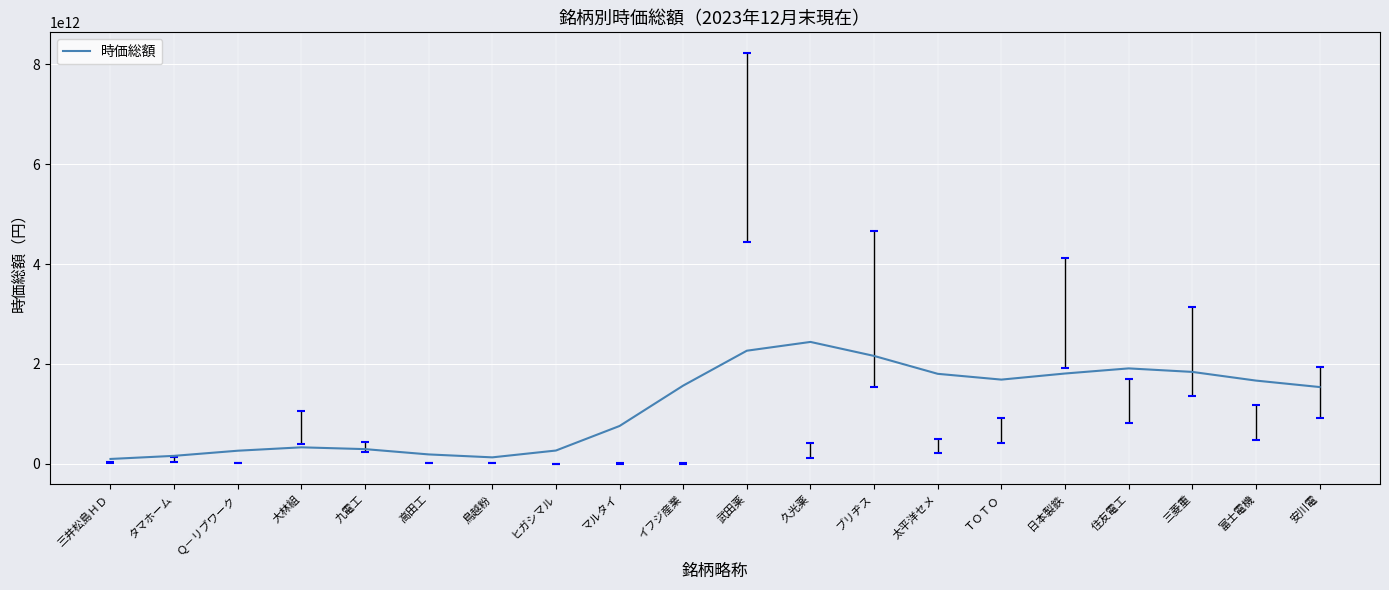

Which label corresponds to the largest value in the chart?

久光薬